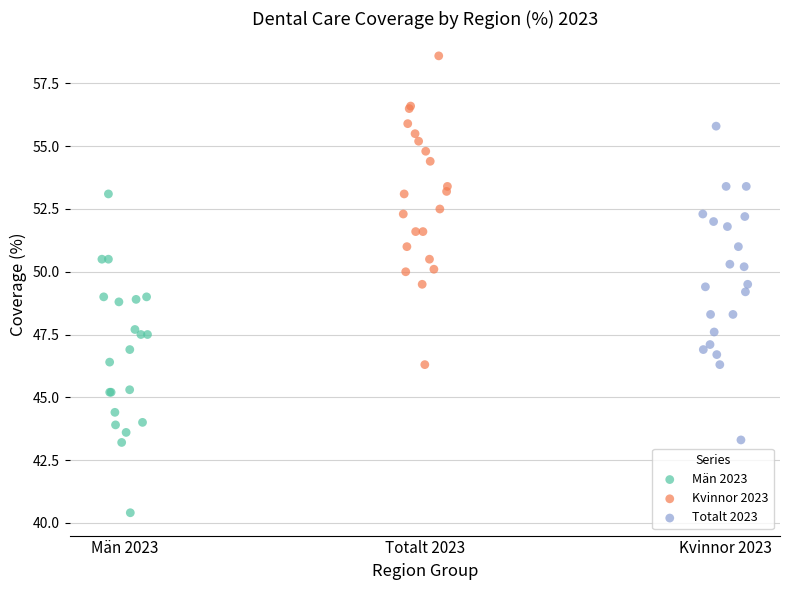

Which series contains the highest Y value?

Kvinnor 2023